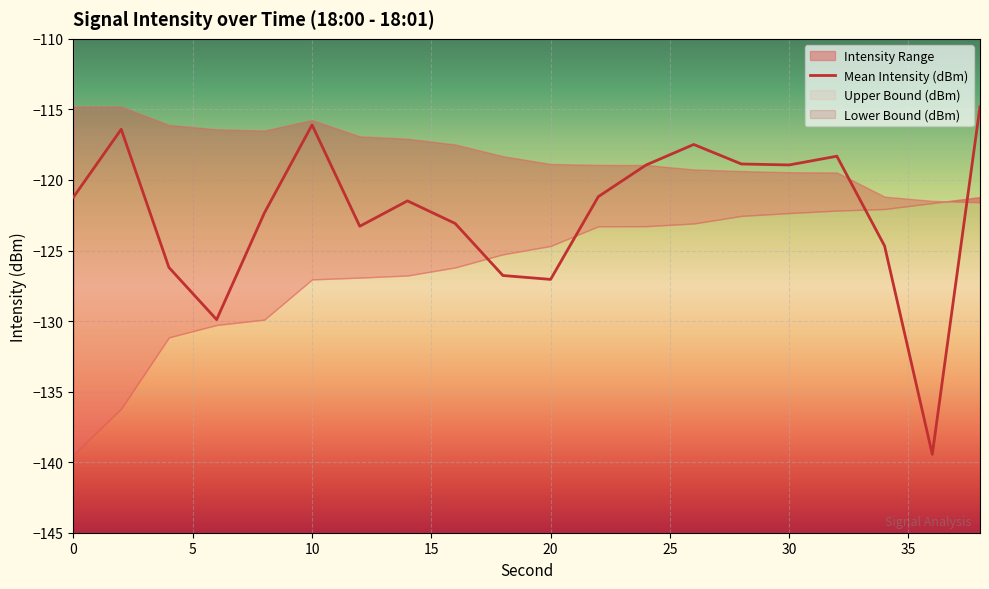

What is the maximum value for Mean Intensity (dBm)?

-114.8